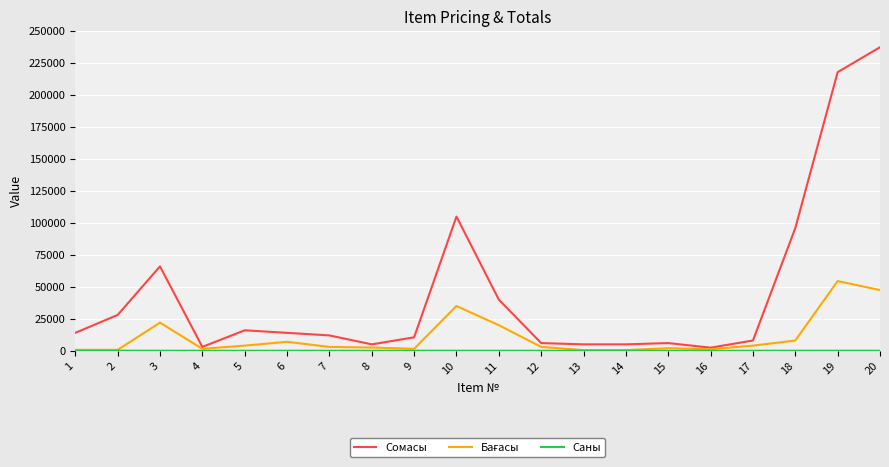

What is the greatest value displayed?

237500